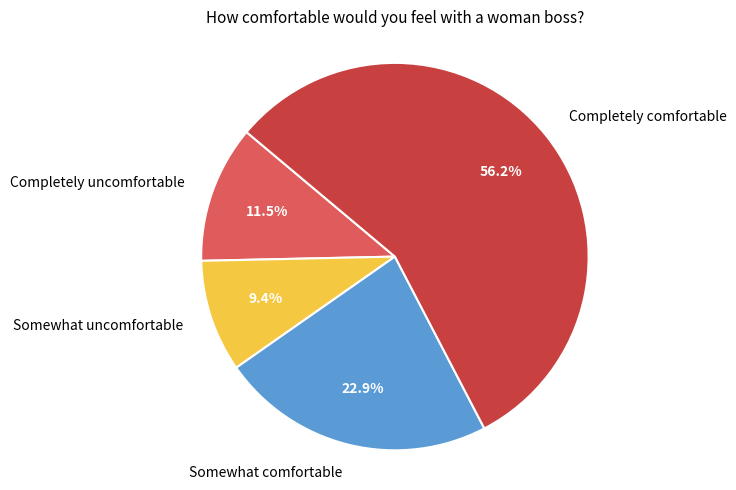

Is there a majority slice in this chart?

Yes